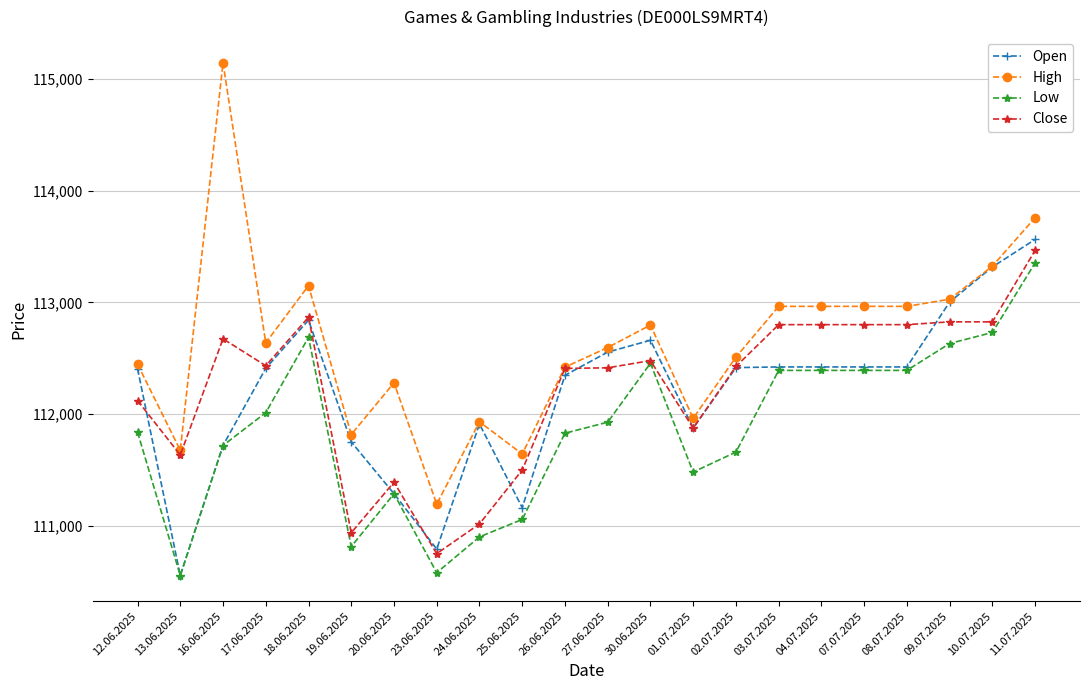

What is the sum of all Low values?

2461068